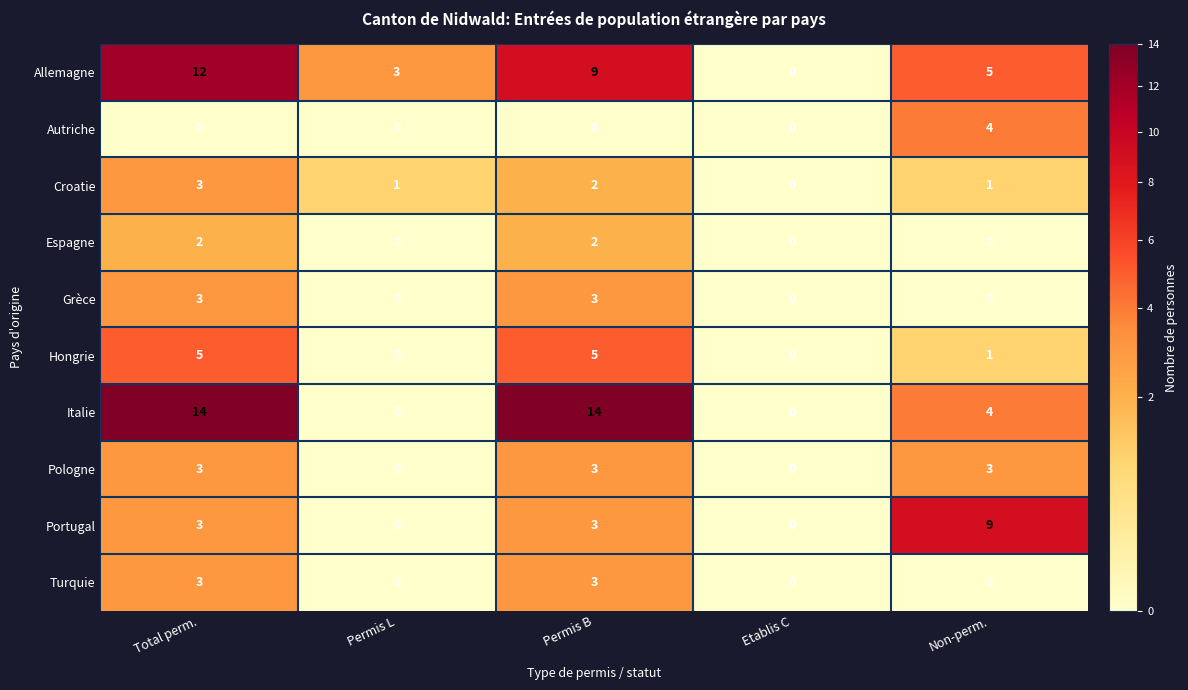

How many distinct data groups are displayed?

10